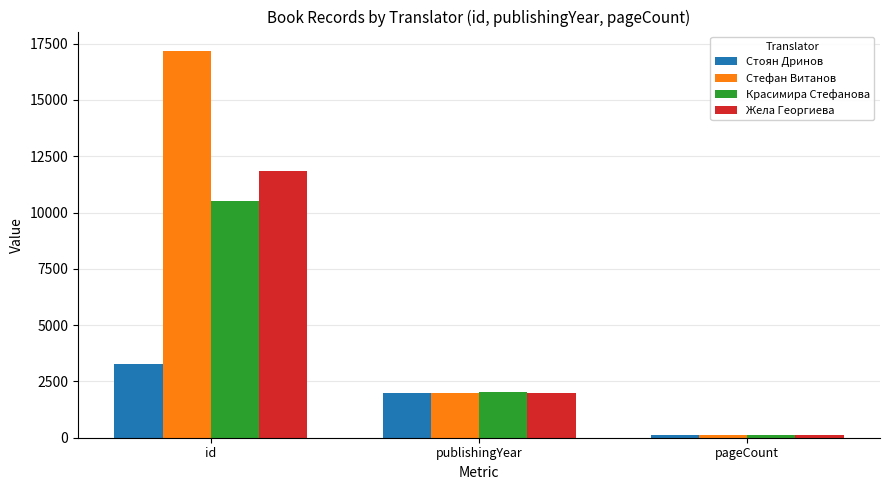

True or false: Жела Георгиева has a value of 134 at pageCount.

True